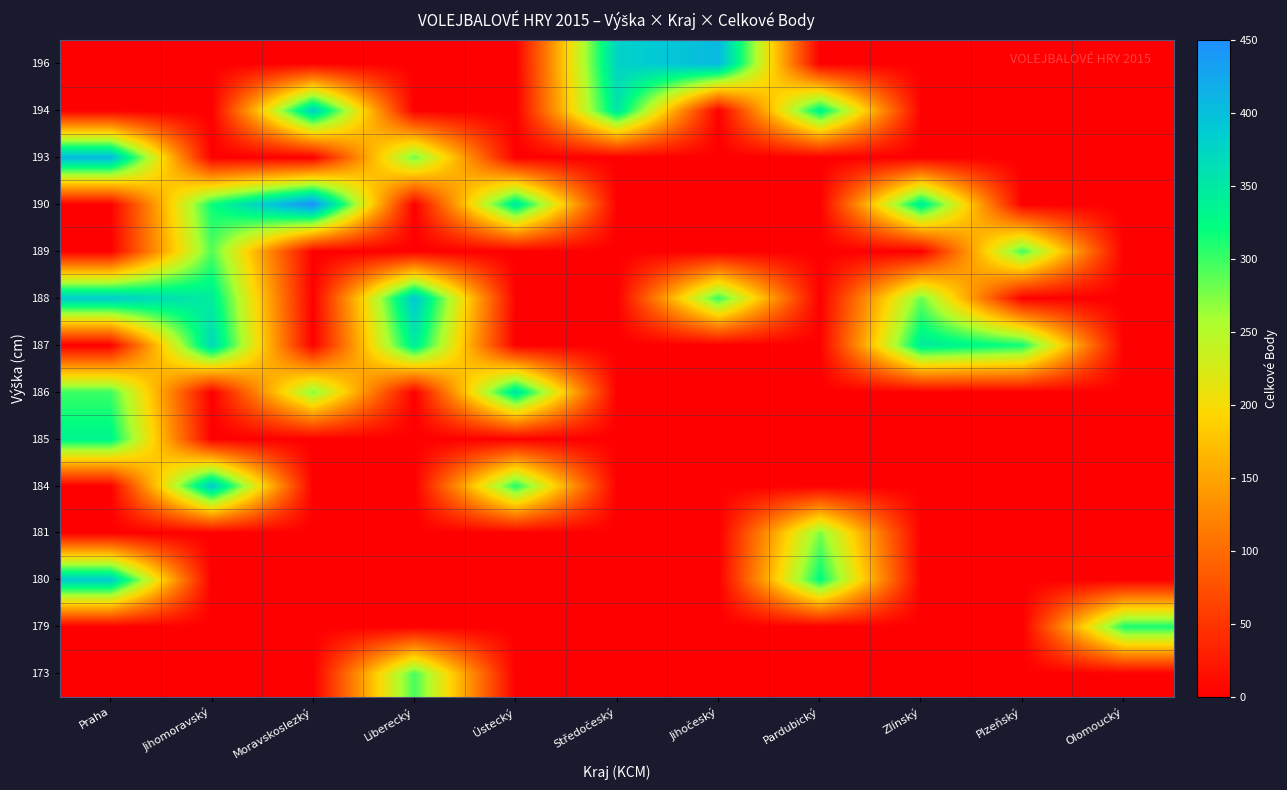

How many data points does each series have?

11